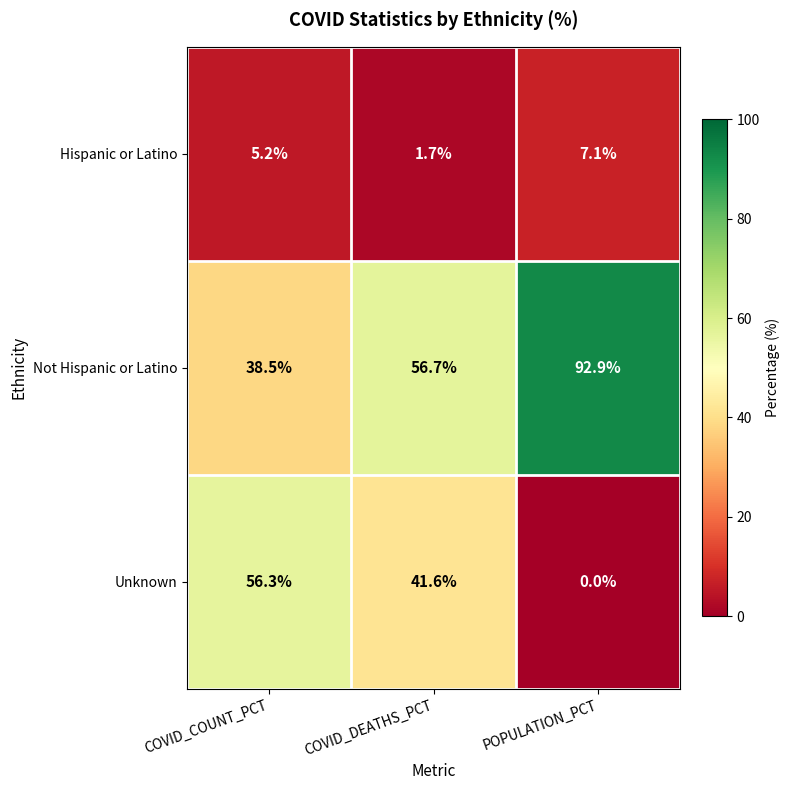

What is the maximum value shown in the chart?

92.9